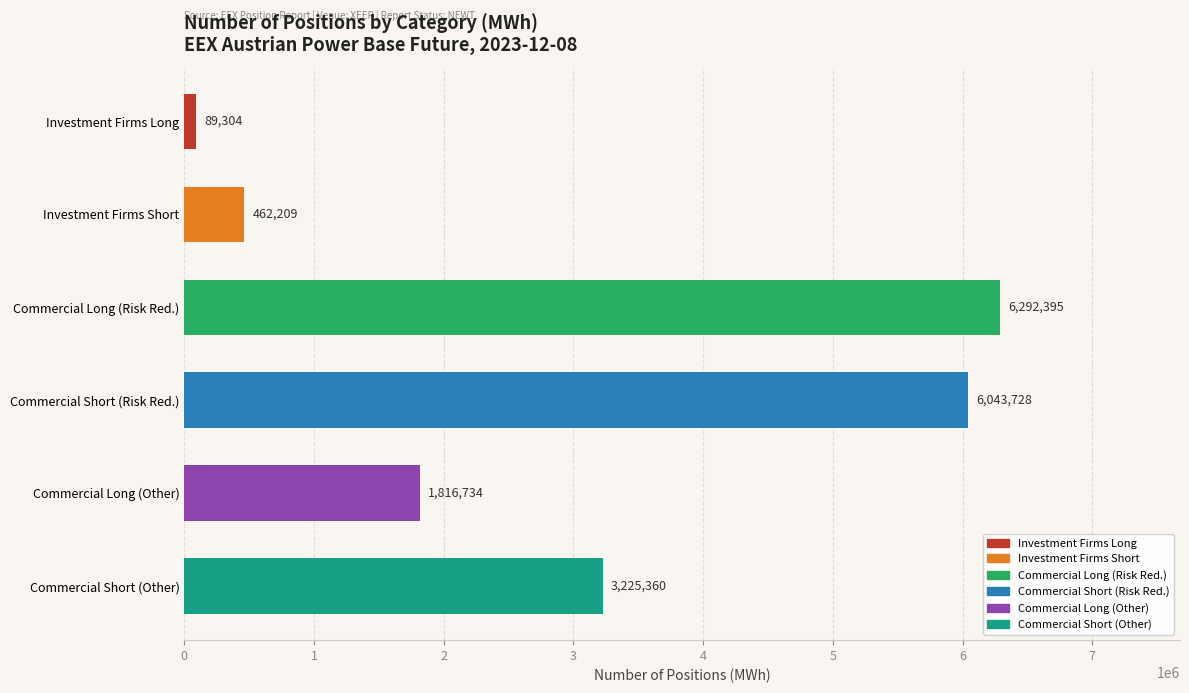

The chart shows a value of 6292395 at Commercial Long (Risk Red.). True or false?

True